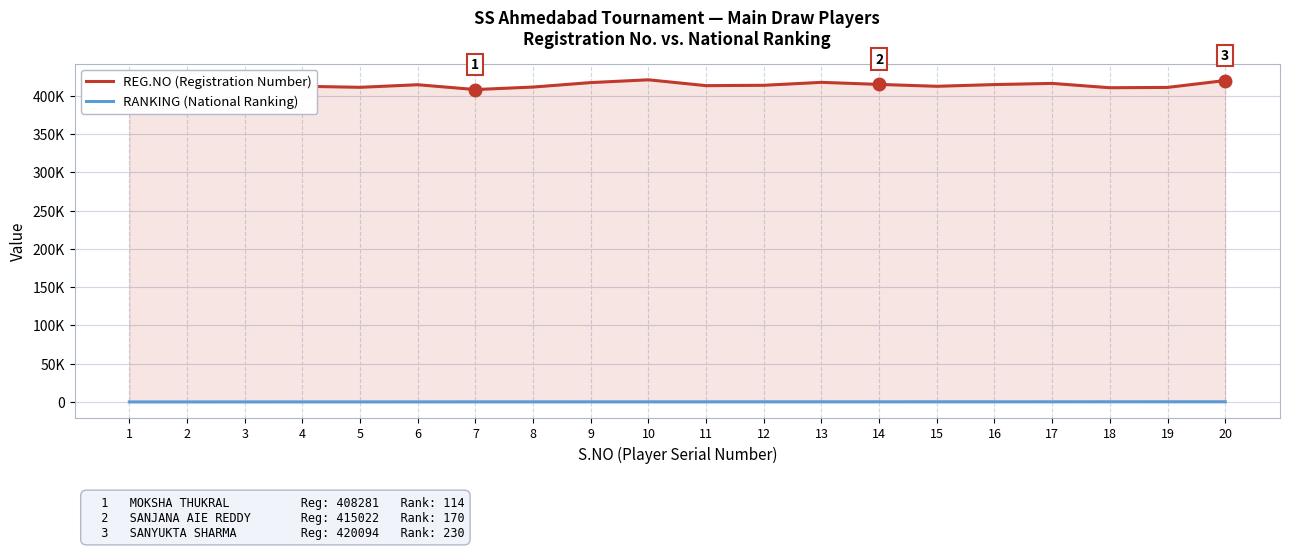

Which category has the lowest value across all series?

1